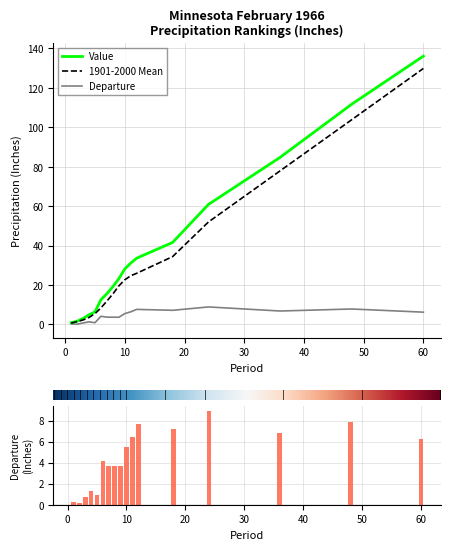

What is the value of the Value bar at the 11th from the left?

31.1